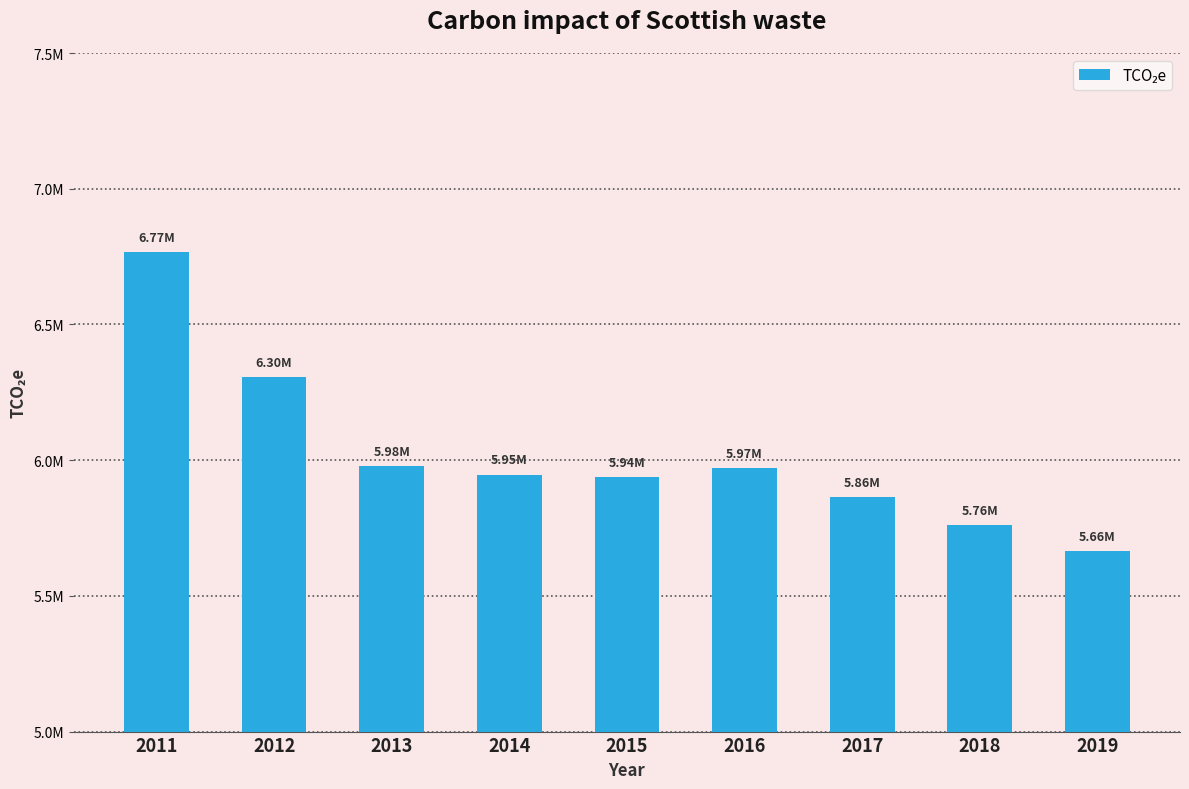

Does the chart contain any negative values?

No